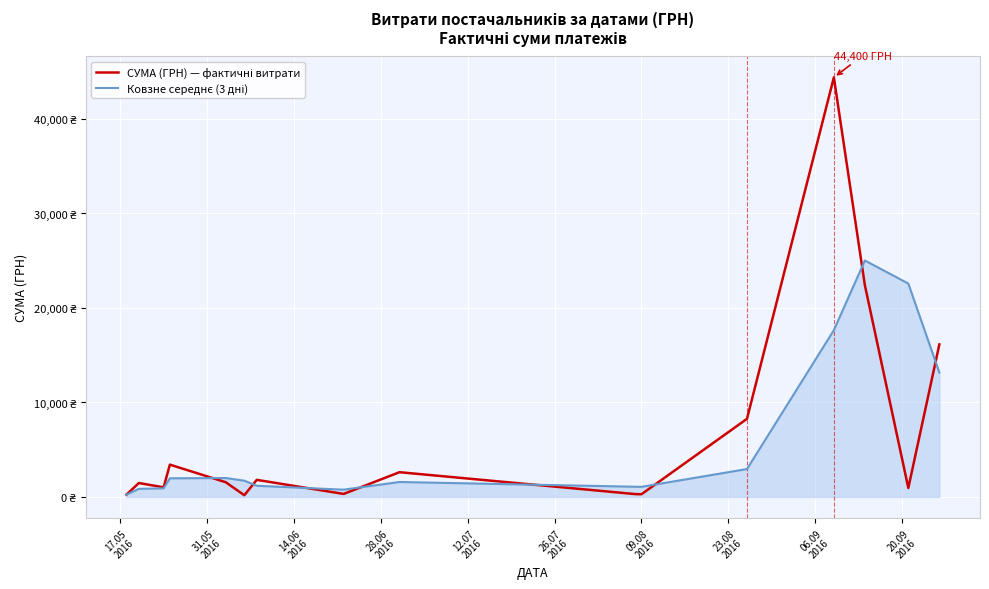

Reading right to left, transcribe all the data shown in this chart.

СУМА (ГРН) — фактичні витрати: 16145.8	950.0	22400.7	44400.2	8269.3	288.8	304.5	2621.0	321.0	1811.0	186.0	1561.0	3422.1	1023.1	1474.0	244.0
Ковзне середнє (3 дні): 13165.5	22583.6	25023.4	17652.8	2954.2	1071.4	1082.2	1584.3	772.7	1186.0	1723.0	2002.1	1973.1	913.7	859.0	244.0